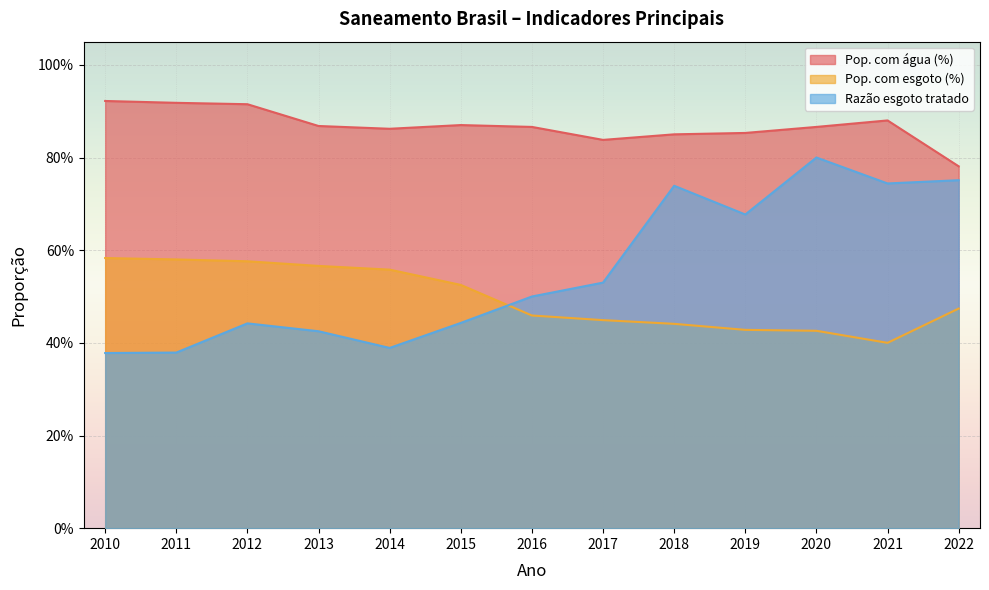

What is the sum of the Pop. com água (%) values at 2012 and 2022?

1.7